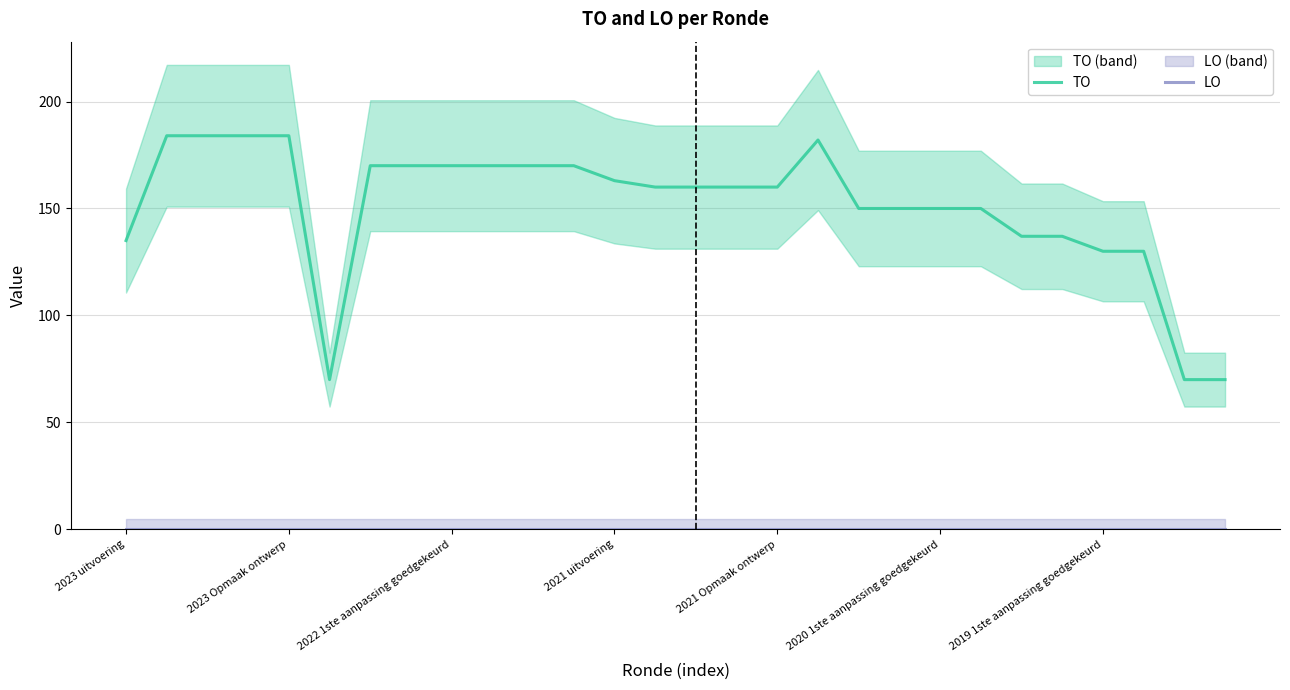

What is the total value across all series at 2023 uitvoering?

135